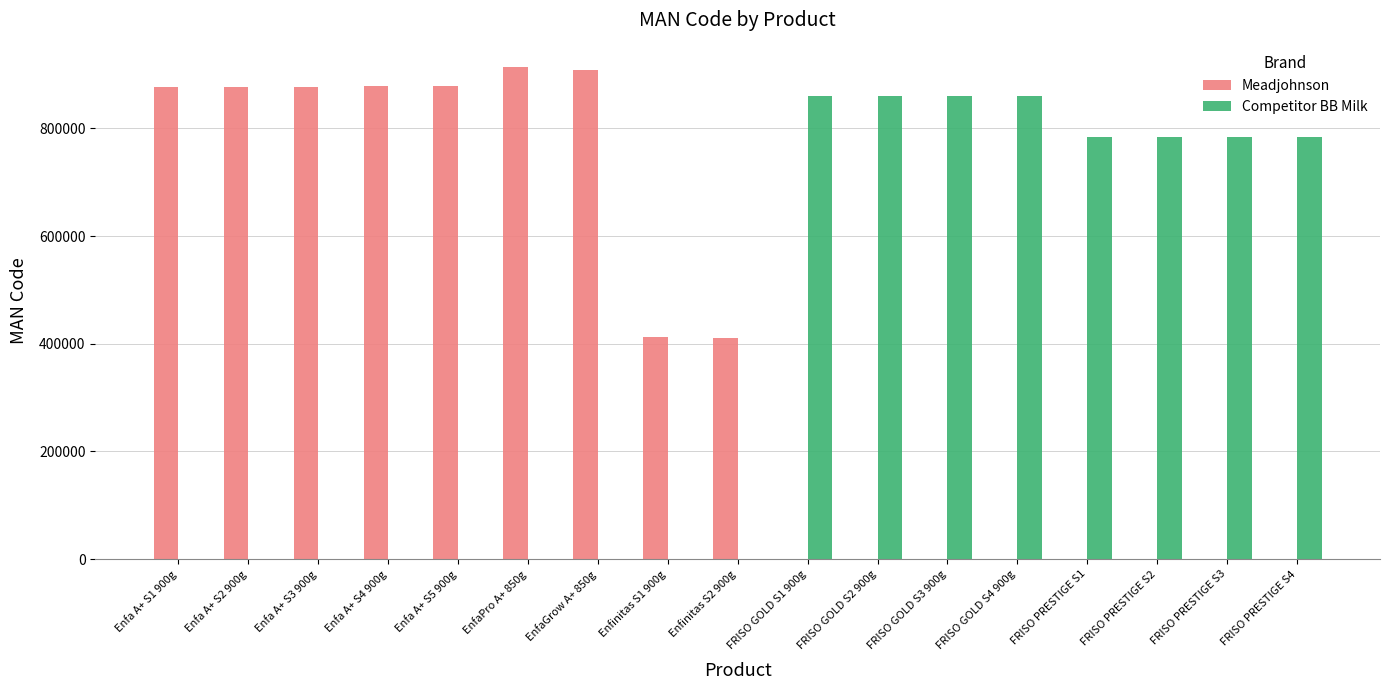

What is the maximum value shown in the chart?

913350